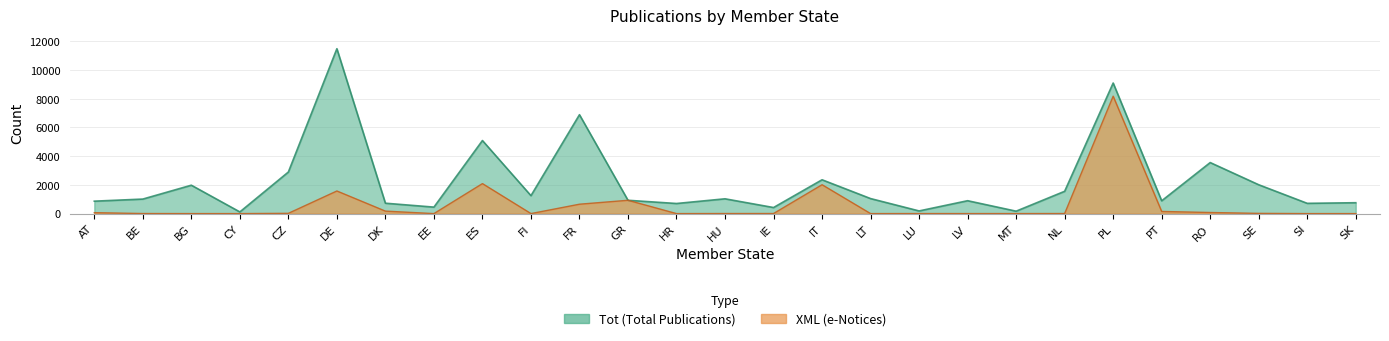

What are all the series names shown in the legend?

XML, Tot